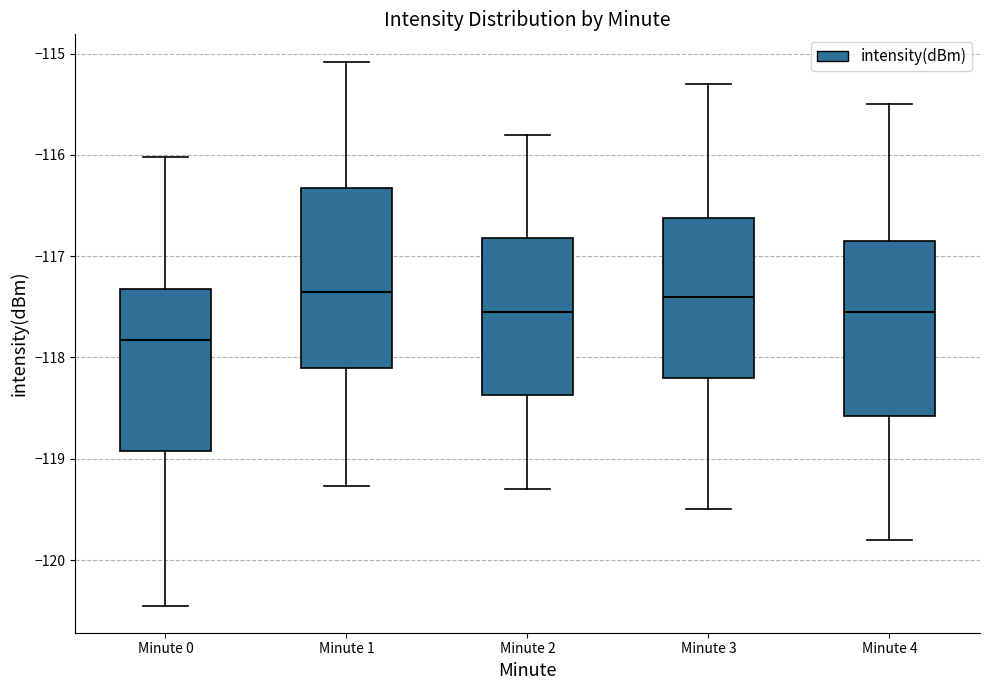

Reading left to right, read every box against the y-axis: the position of its median line, the range the box covers, and the ends of its whiskers. The values are not printed on the chart, so give them approximately, as read against the axis.

Minute 0: median -117.8, box -118.9 to -117.3, whiskers -120.4 to -116.0
Minute 1: median -117.3, box -118.1 to -116.3, whiskers -119.3 to -115.1
Minute 2: median -117.5, box -118.4 to -116.8, whiskers -119.3 to -115.8
Minute 3: median -117.4, box -118.2 to -116.6, whiskers -119.5 to -115.3
Minute 4: median -117.5, box -118.6 to -116.8, whiskers -119.8 to -115.5